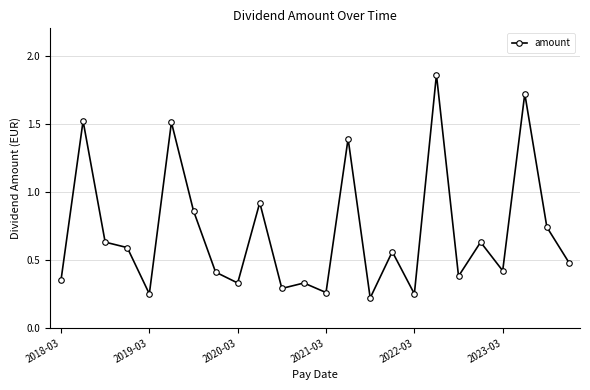

True or false: the data has more than 2 interior local peaks.

True